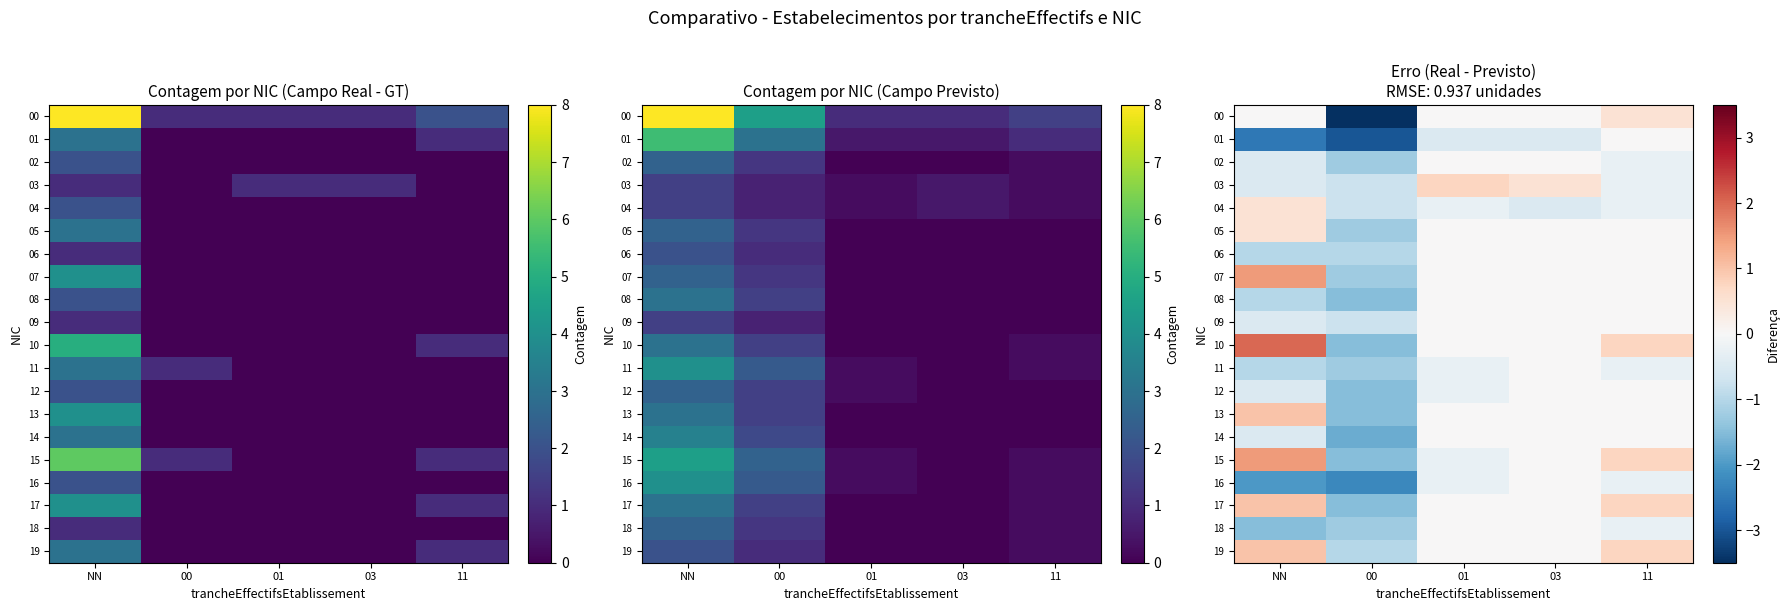

Between 11 and 03, which is larger?

11